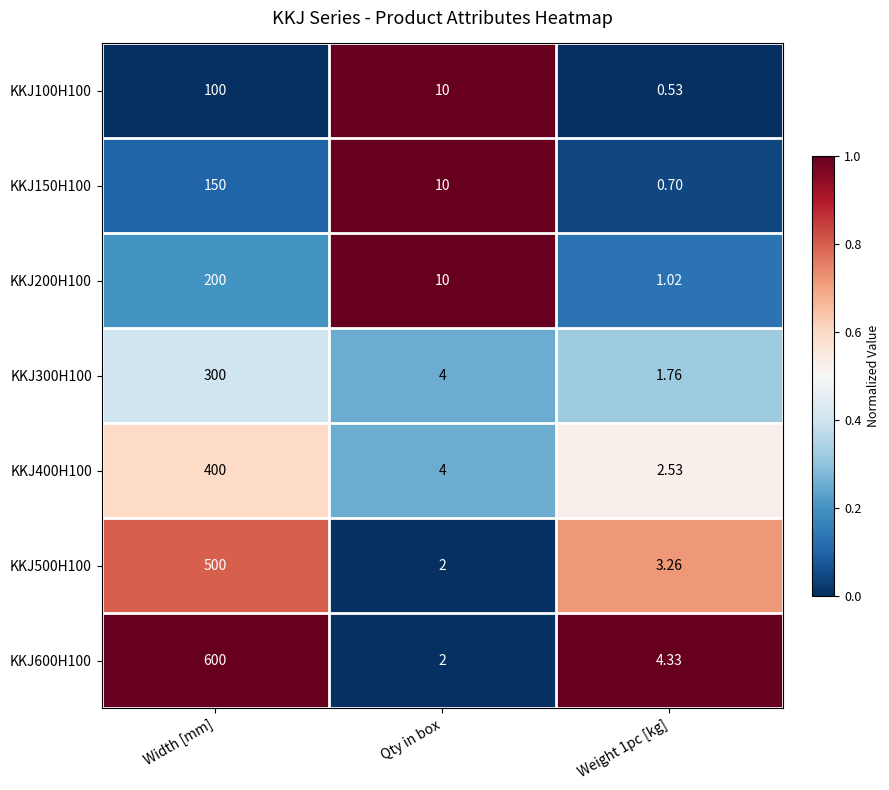

How many data points in KKJ400H100 are less than 4?

1